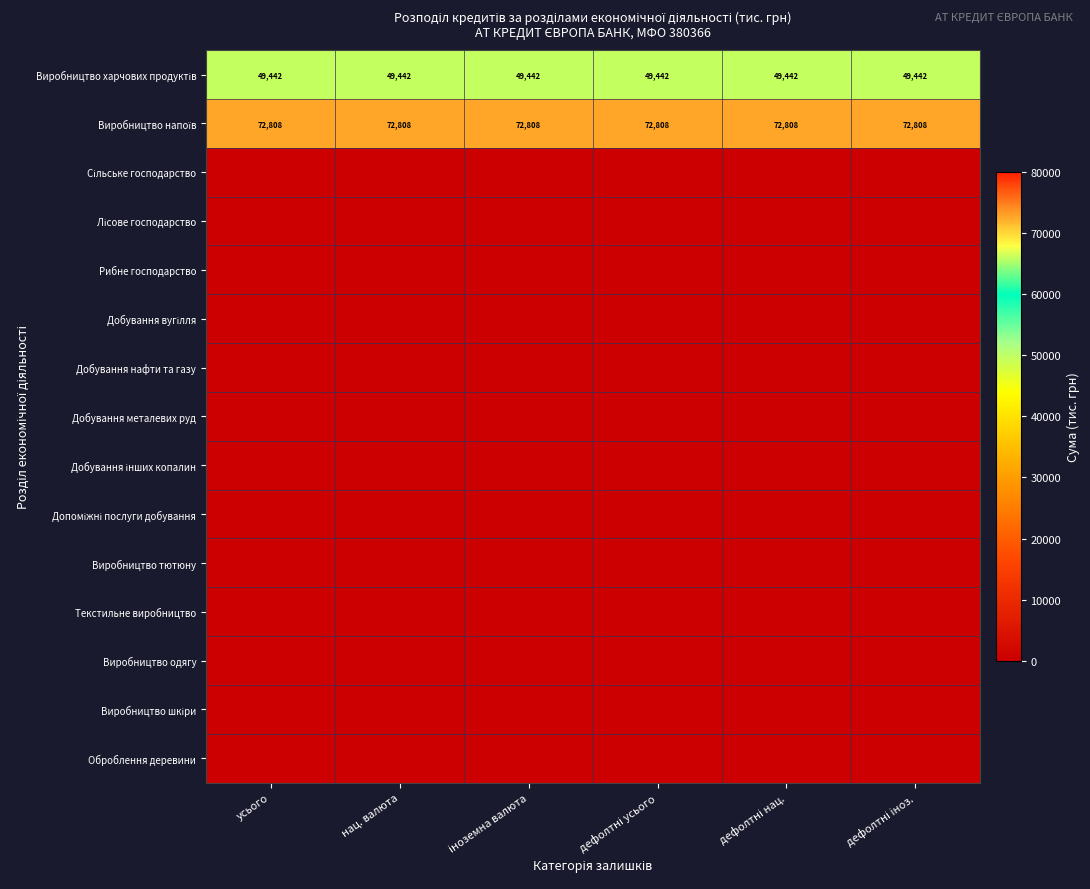

Which label corresponds to the smallest value in the chart?

усього